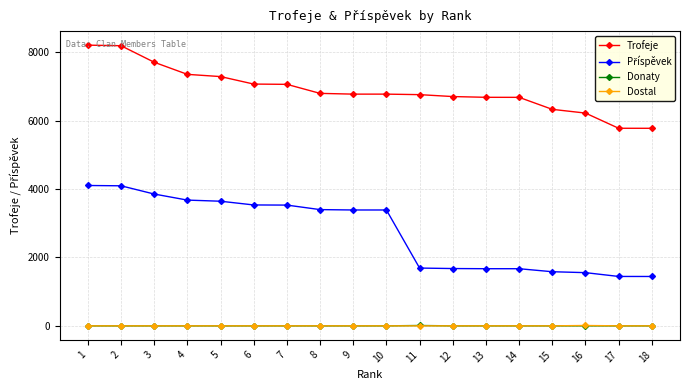

Which series has the largest total across all categories?

Trofeje